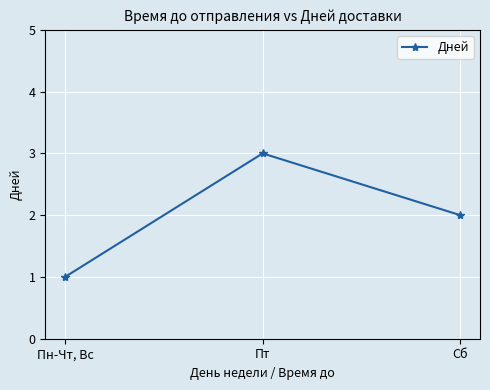

At which label is the value closest to 2?

Сб